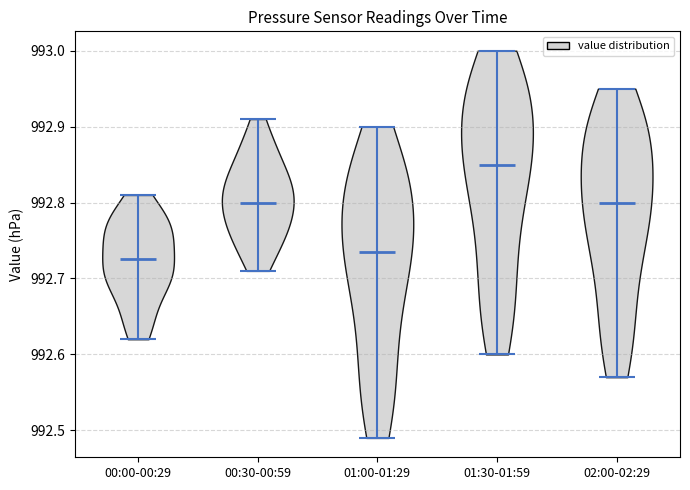

Reading left to right, read every violin against the y-axis: where its median line is, and the lowest and highest points it reaches. The values are not printed on the chart, so give them approximately, as read against the axis.

00:00-00:29: median line 992.73, lowest point 992.62, highest point 992.81
00:30-00:59: median line 992.80, lowest point 992.71, highest point 992.91
01:00-01:29: median line 992.74, lowest point 992.49, highest point 992.90
01:30-01:59: median line 992.85, lowest point 992.60, highest point 993.00
02:00-02:29: median line 992.80, lowest point 992.57, highest point 992.95